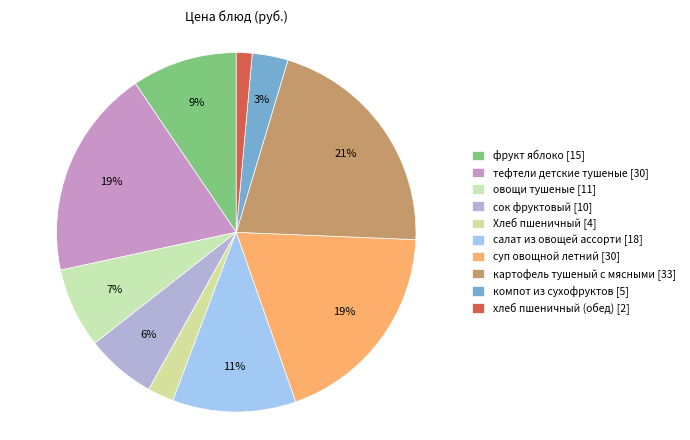

To the nearest percent, what is the combined percentage of салат из овощей ассорти and Хлеб пшеничный?

13%